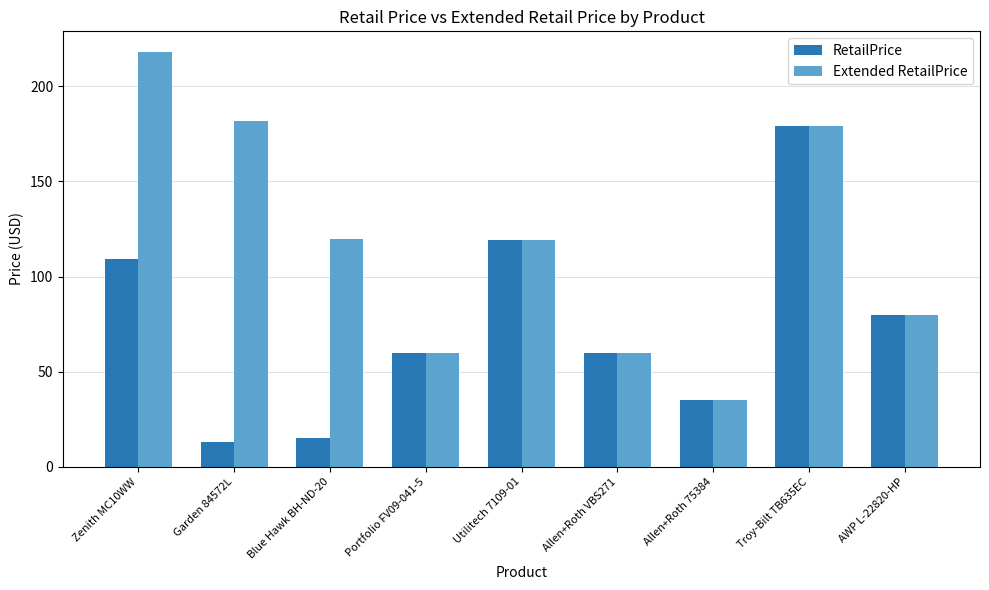

Which series changed the most between Blue Hawk BH-ND-20 and AWP L-22820-HP?

RetailPrice